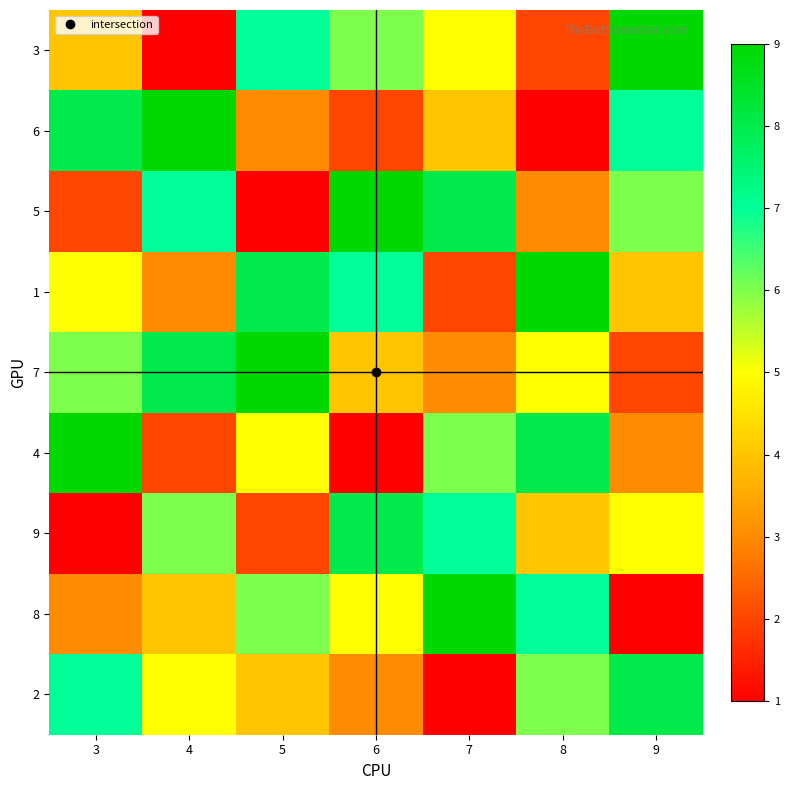

Reading left to right, what are all the values shown in this chart?

3: 3=4	4=1	5=7	6=6	7=5	8=2	9=9
6: 3=8	4=9	5=3	6=2	7=4	8=1	9=7
5: 3=2	4=7	5=1	6=9	7=8	8=3	9=6
1: 3=5	4=3	5=8	6=7	7=2	8=9	9=4
7: 3=6	4=8	5=9	6=4	7=3	8=5	9=2
4: 3=9	4=2	5=5	6=1	7=6	8=8	9=3
9: 3=1	4=6	5=2	6=8	7=7	8=4	9=5
8: 3=3	4=4	5=6	6=5	7=9	8=7	9=1
2: 3=7	4=5	5=4	6=3	7=1	8=6	9=8